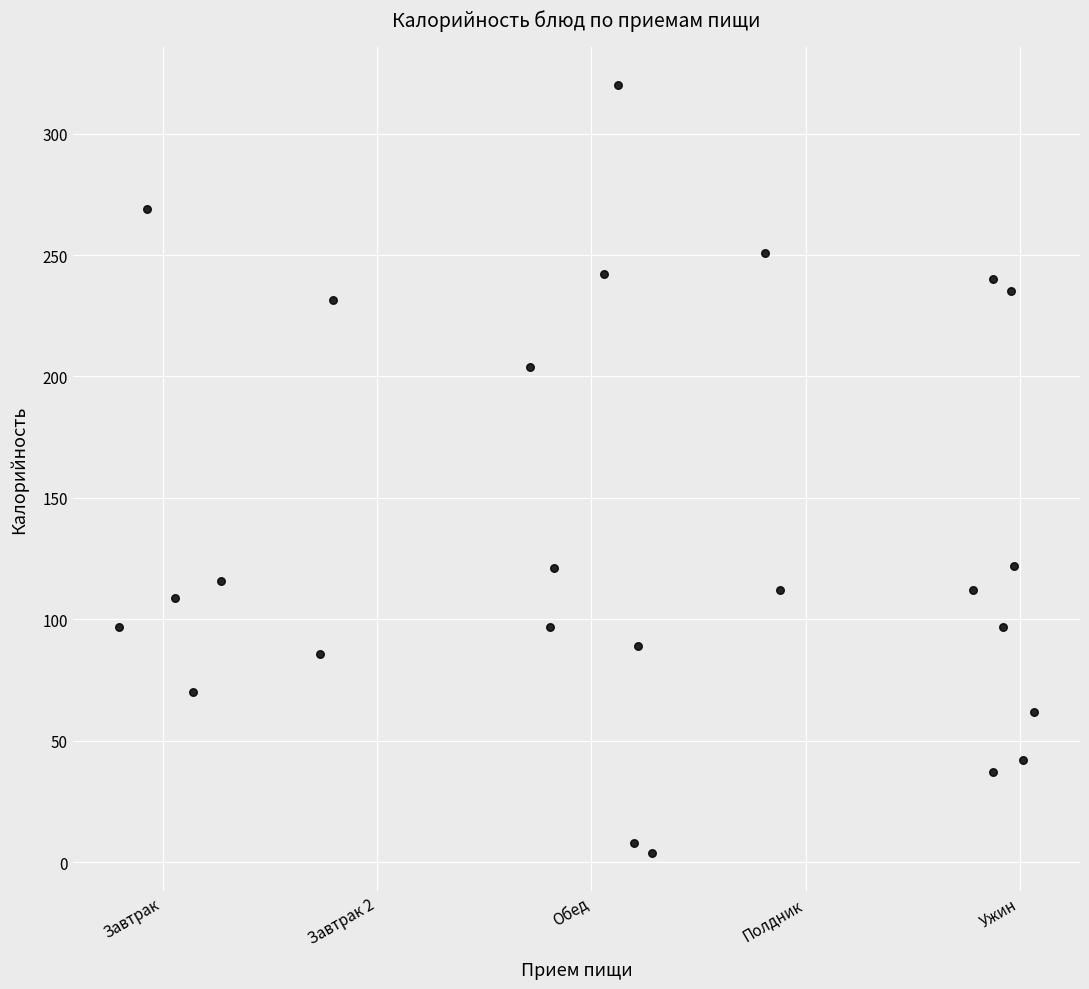

What is the range of Y values (max minus min)?

316.0